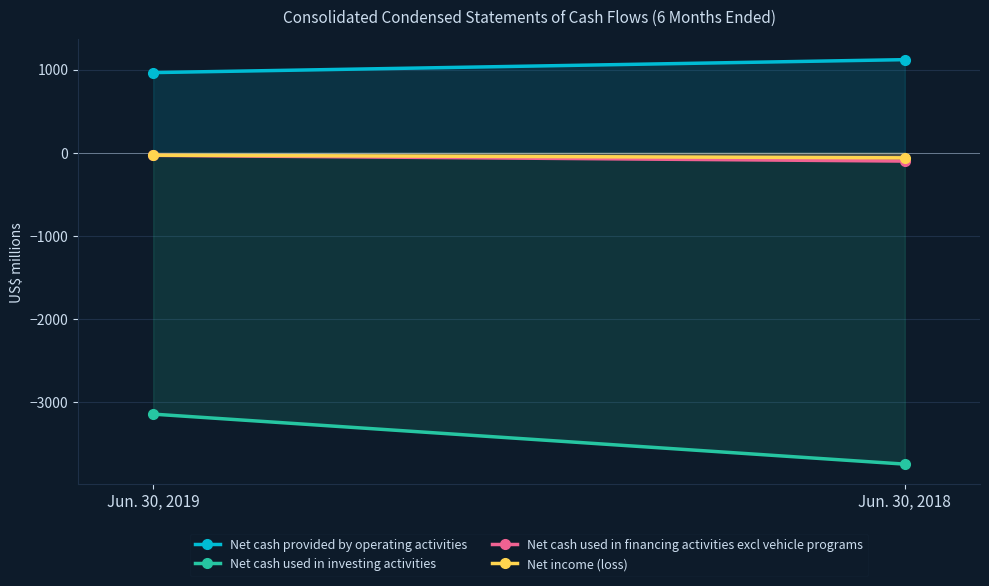

What is the greatest value displayed?

1121